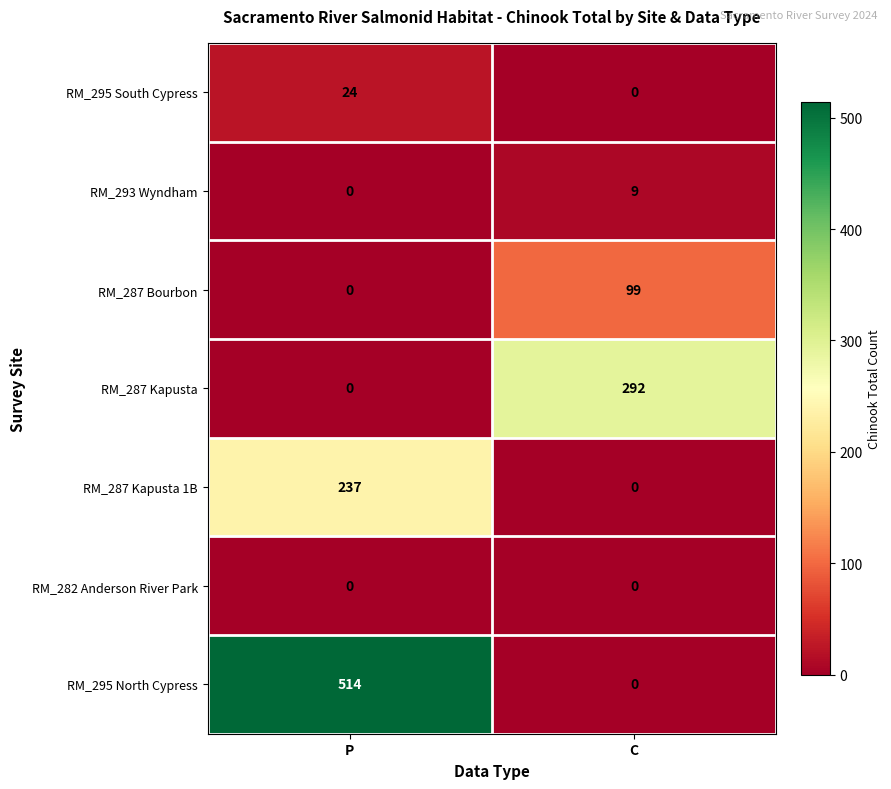

What is the difference between the maximum and minimum values in the RM_287 Bourbon series?

99